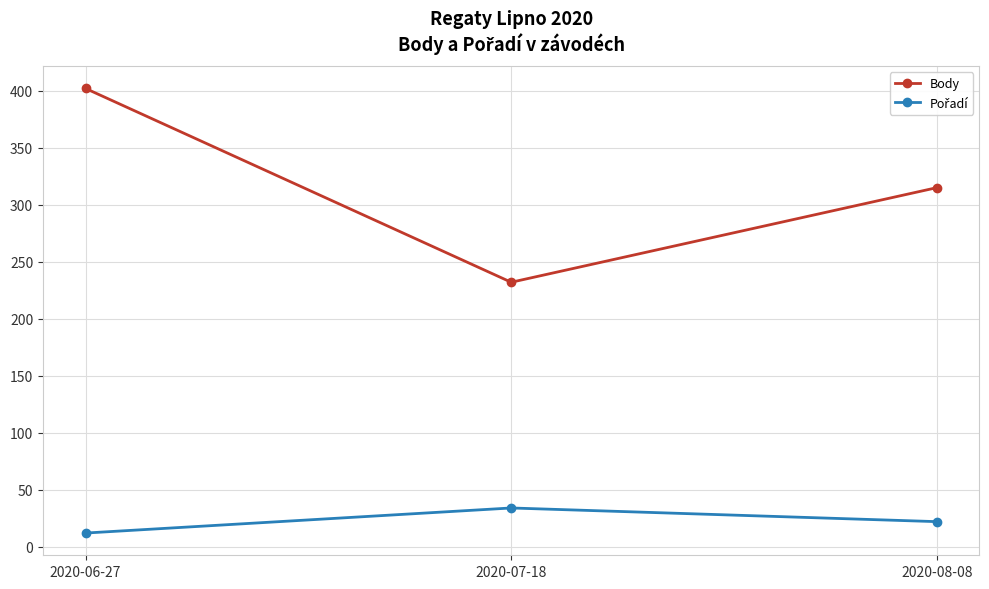

At how many categories does at least one series exceed 399?

1